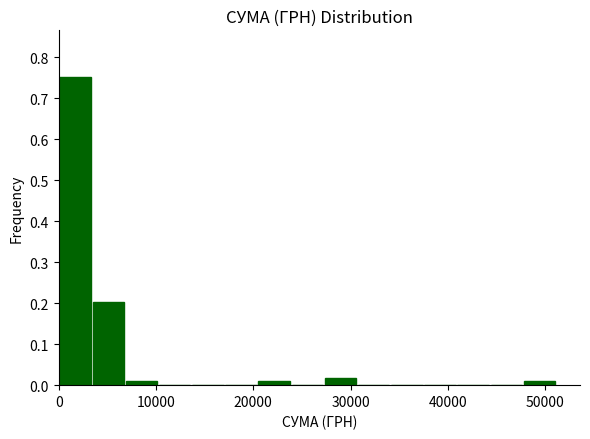

Around what value on the x-axis is the tallest bar? Give the approximate position of its centre, as read against the axis.

2000